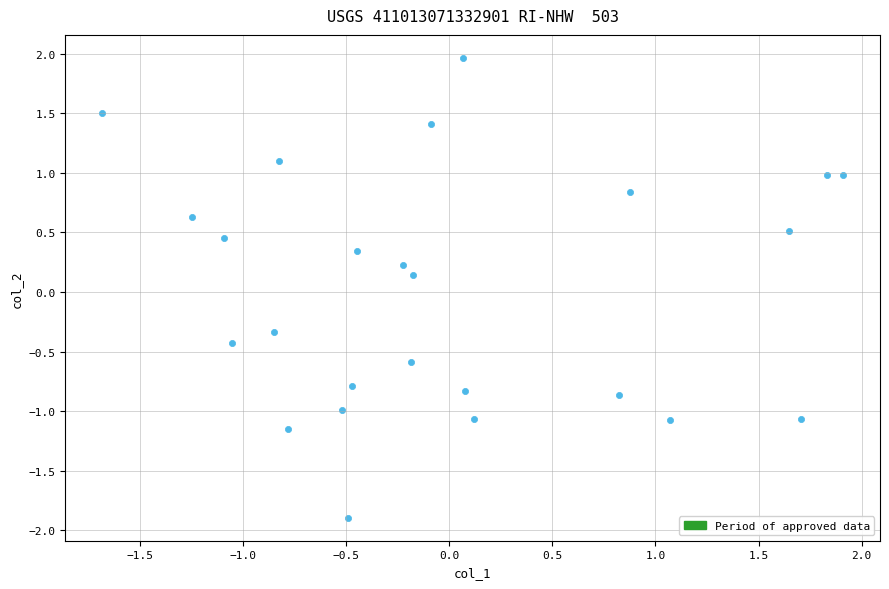

What is the range of X values (max minus min)?

3.6